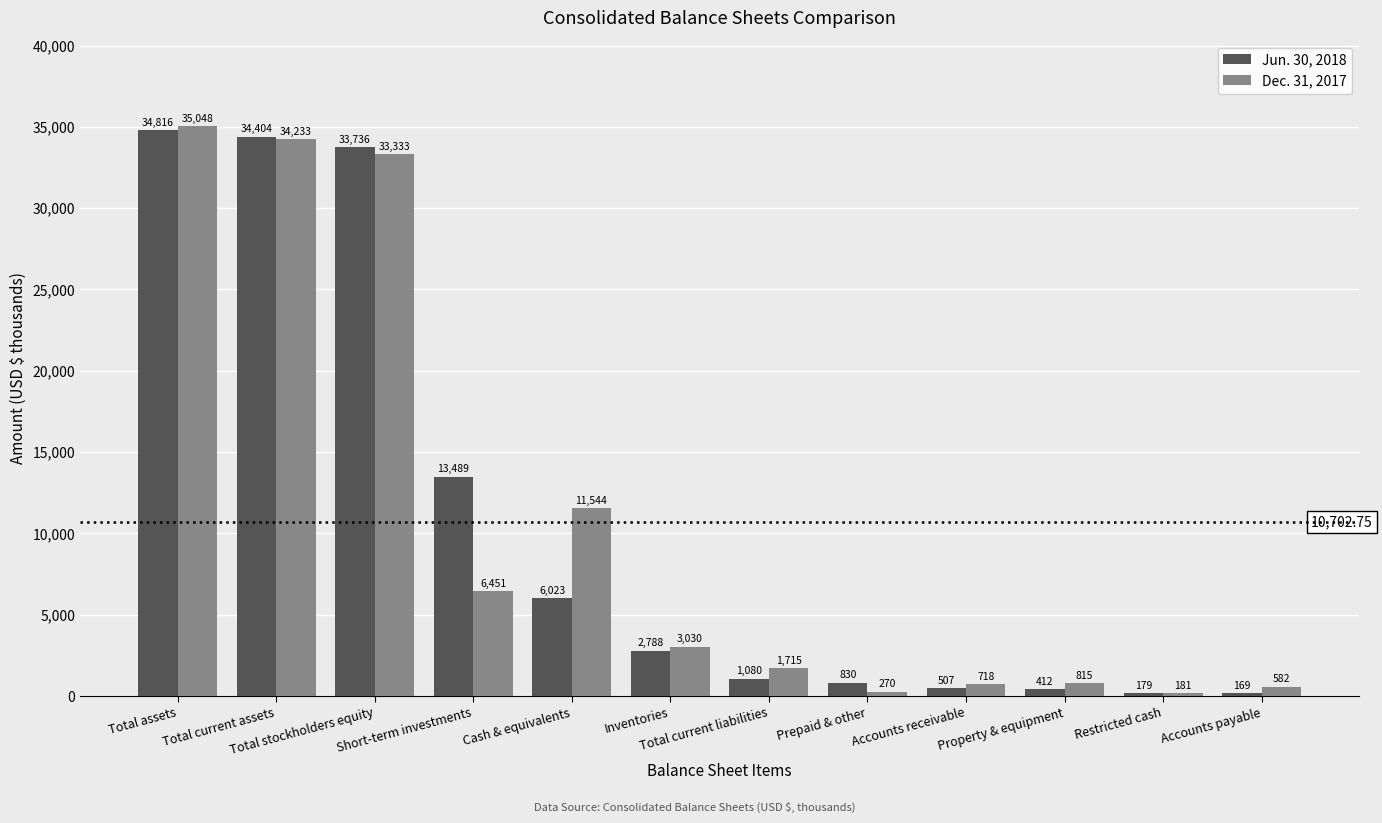

Is it true that Dec. 31, 2017 equals 11544 at Cash & equivalents?

True